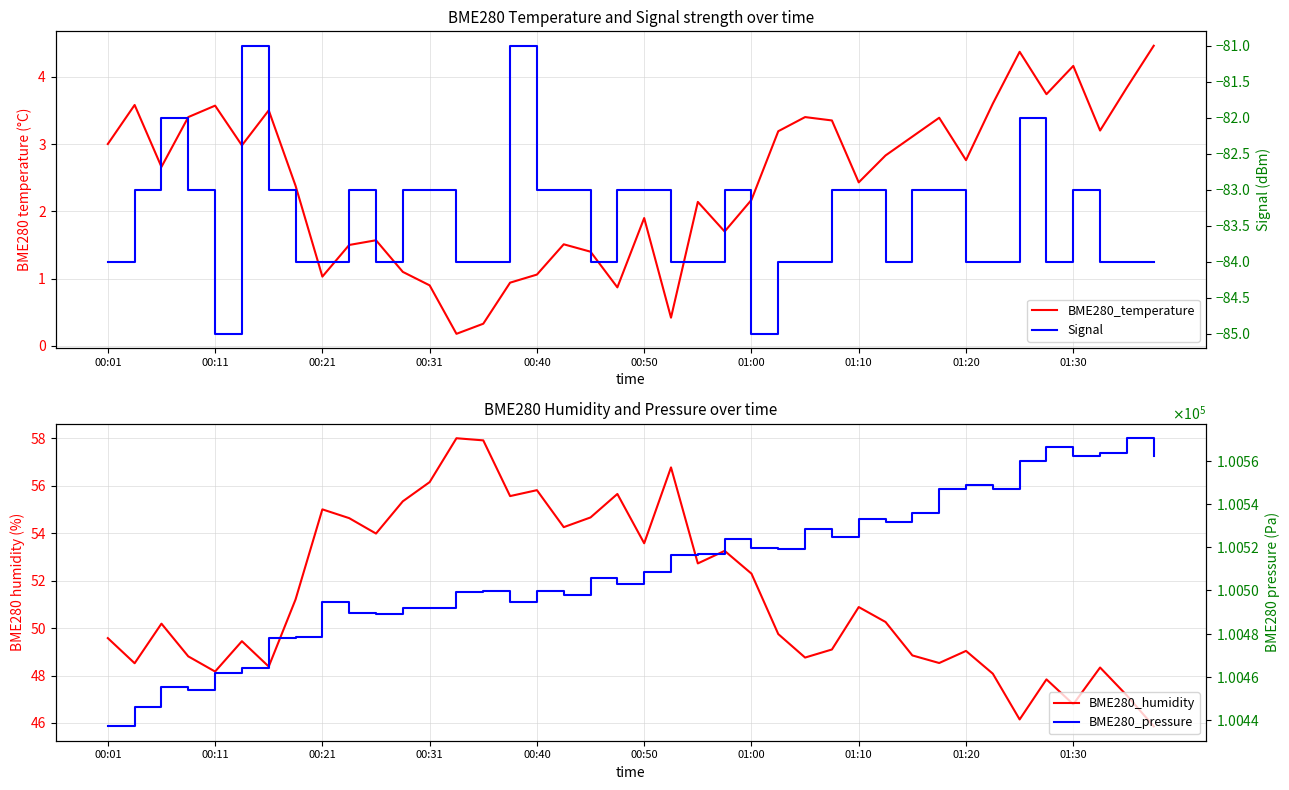

True or false: Signal and BME280_temperature cross at least once.

False